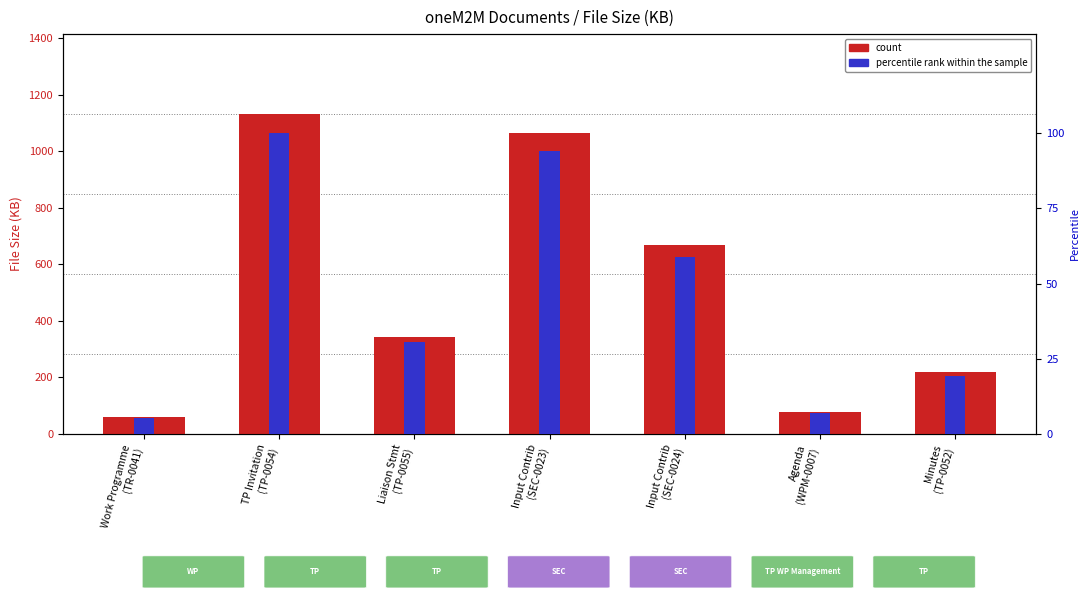

Reading left to right, extract all data points from this chart.

count: Work Programme
(TR-0041)=58.0	TP Invitation
(TP-0054)=1132.0	Liaison Stmt
(TP-0055)=344.0	Input Contrib
(SEC-0023)=1065.0	Input Contrib
(SEC-0024)=667.0	Agenda
(WPM-0007)=79.0	Minutes
(TP-0052)=218.0
percentile rank within the sample: Work Programme
(TR-0041)=5.1	TP Invitation
(TP-0054)=100.0	Liaison Stmt
(TP-0055)=30.4	Input Contrib
(SEC-0023)=94.1	Input Contrib
(SEC-0024)=58.9	Agenda
(WPM-0007)=7.0	Minutes
(TP-0052)=19.3